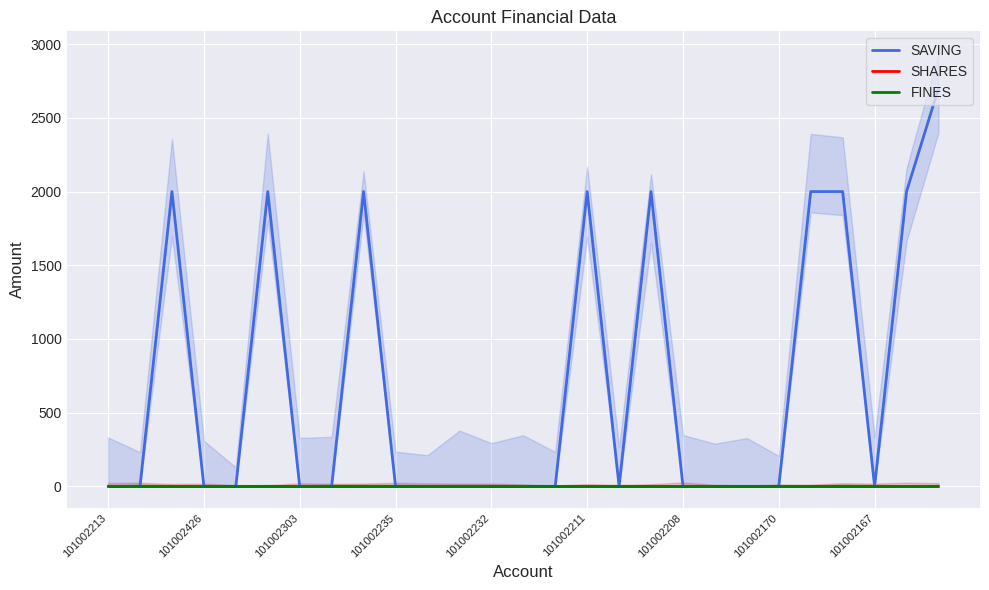

Reading left to right, what are all the values shown in this chart?

SAVING: 0	0	2000	0	0	2000	0	0	2000	0	0	0	0	0	0	2000	0	2000	0	0	0	0	2000	2000	0	2000	2700
SHARES: 0	0	0	0	0	0	0	0	0	0	0	0	0	0	0	0	0	0	0	0	0	0	0	0	0	0	0
FINES: 0	0	0	0	0	0	0	0	0	0	0	0	0	0	0	0	0	0	0	0	0	0	0	0	0	0	0